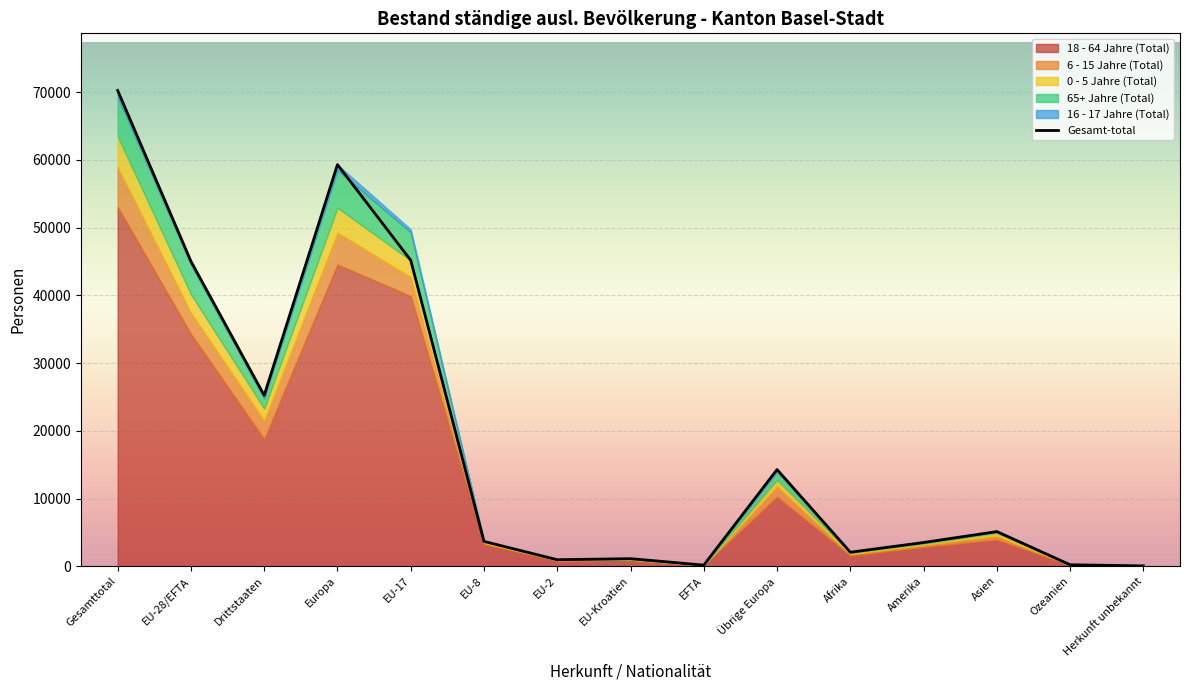

True or false: 65+ Jahre (Total) has a value of 120 at Asien.

True